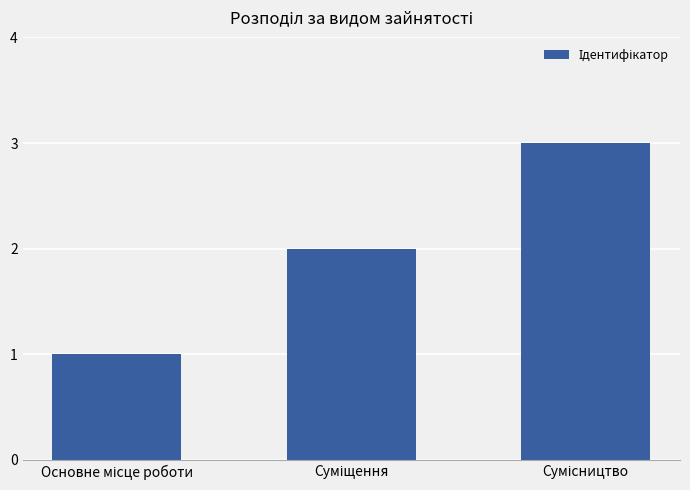

What is the maximum value shown in the chart?

3